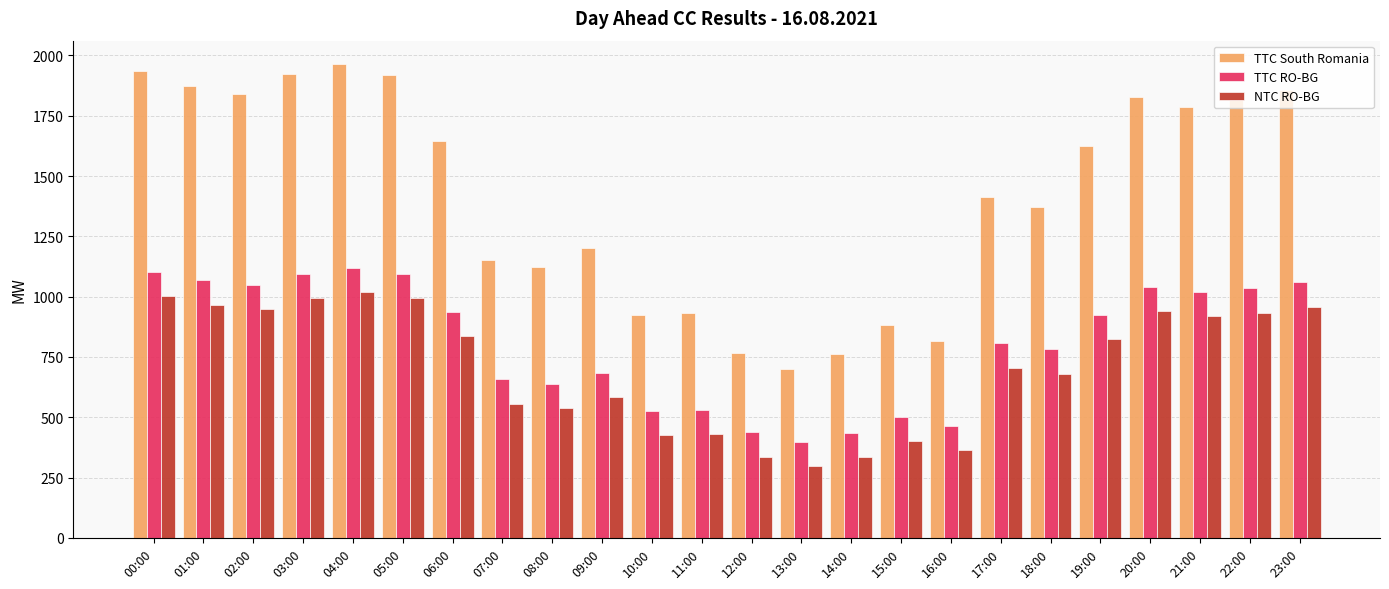

Between 05:00 and 23:00, which series saw the biggest shift?

TTC South Romania